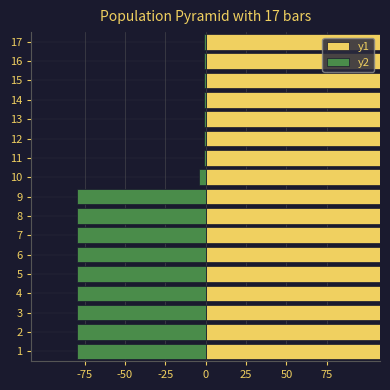

What is the minimum value for y2?

-80.0